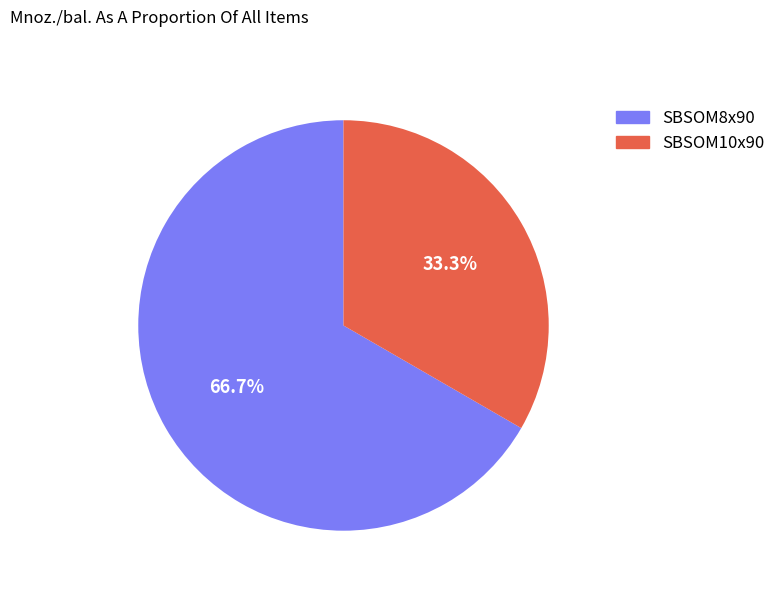

Which category accounts for the majority?

SBSOM8x90